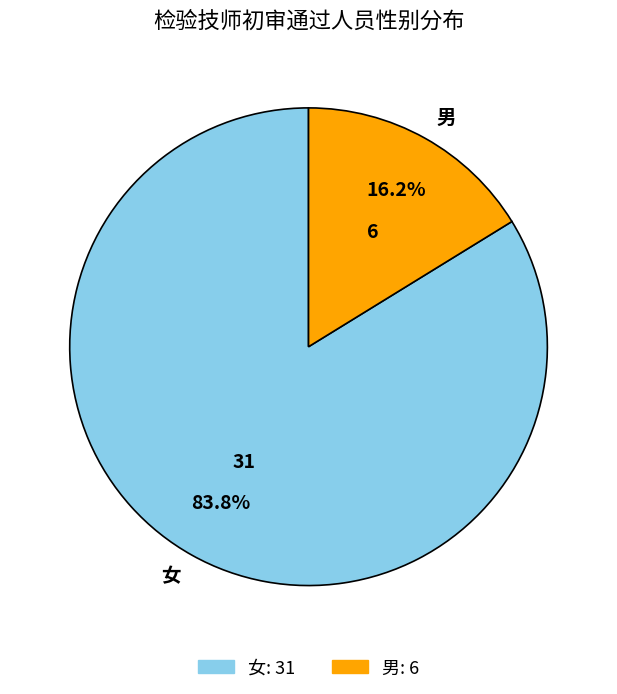

To the nearest percent, what percentage of the pie is 男?

16%